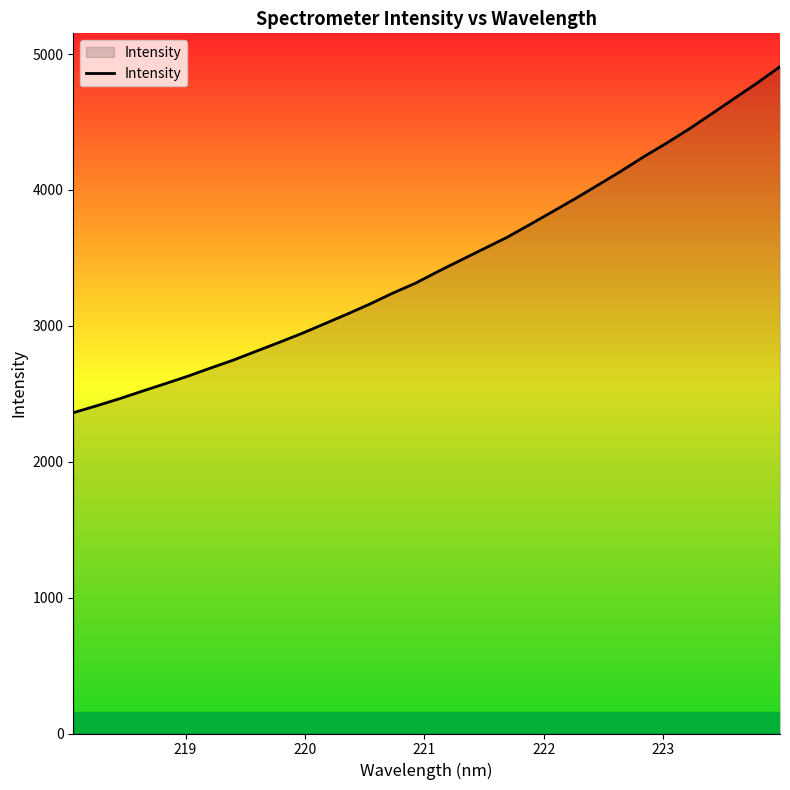

What is the difference between the maximum and minimum values?

2546.9